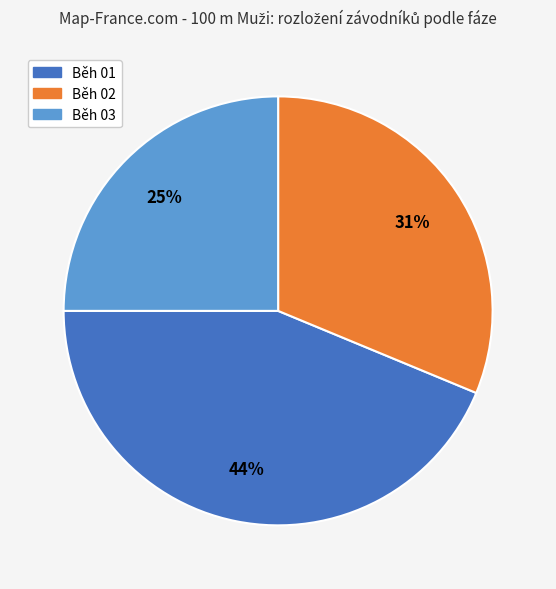

Combined, do Běh 01 and Běh 03 account for over 50%?

Yes